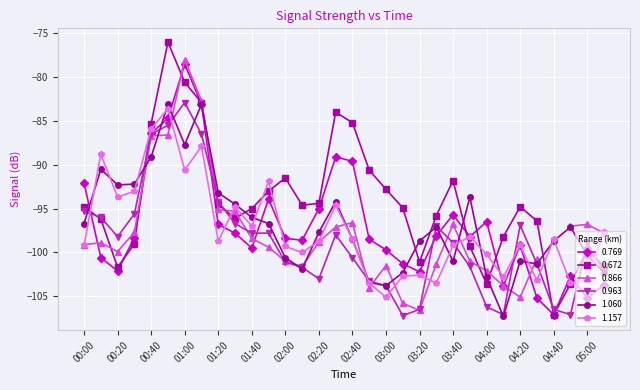

At which label does 0.769 reach its peak?

01:00